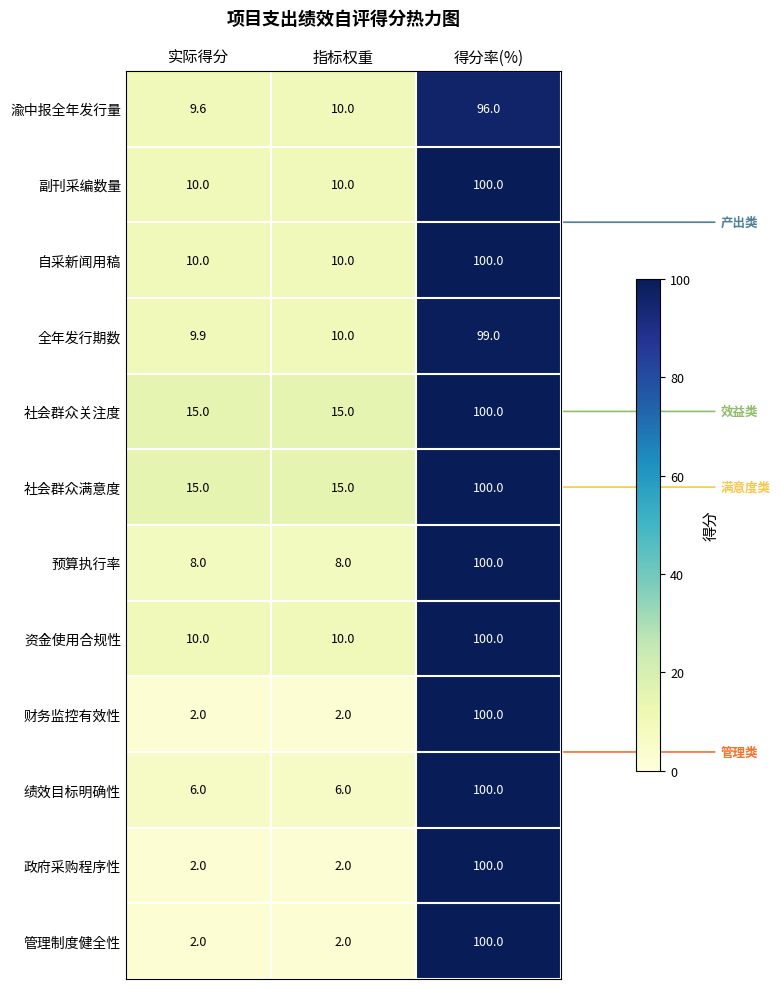

The value of 渝中报全年发行量 at 指标权重 is 10.0. True or false?

True